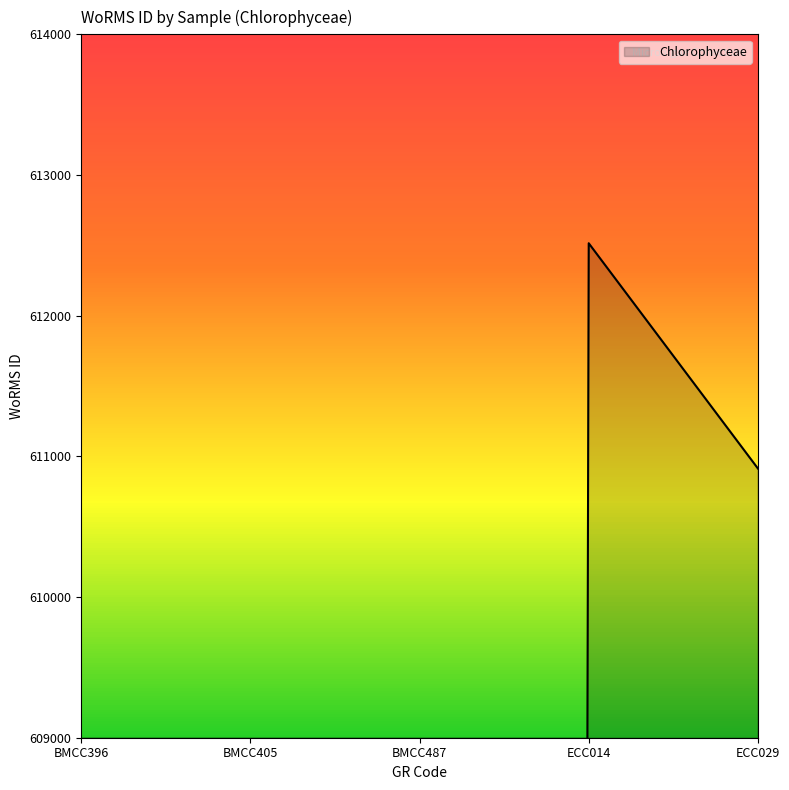

What is the greatest value displayed?

612515